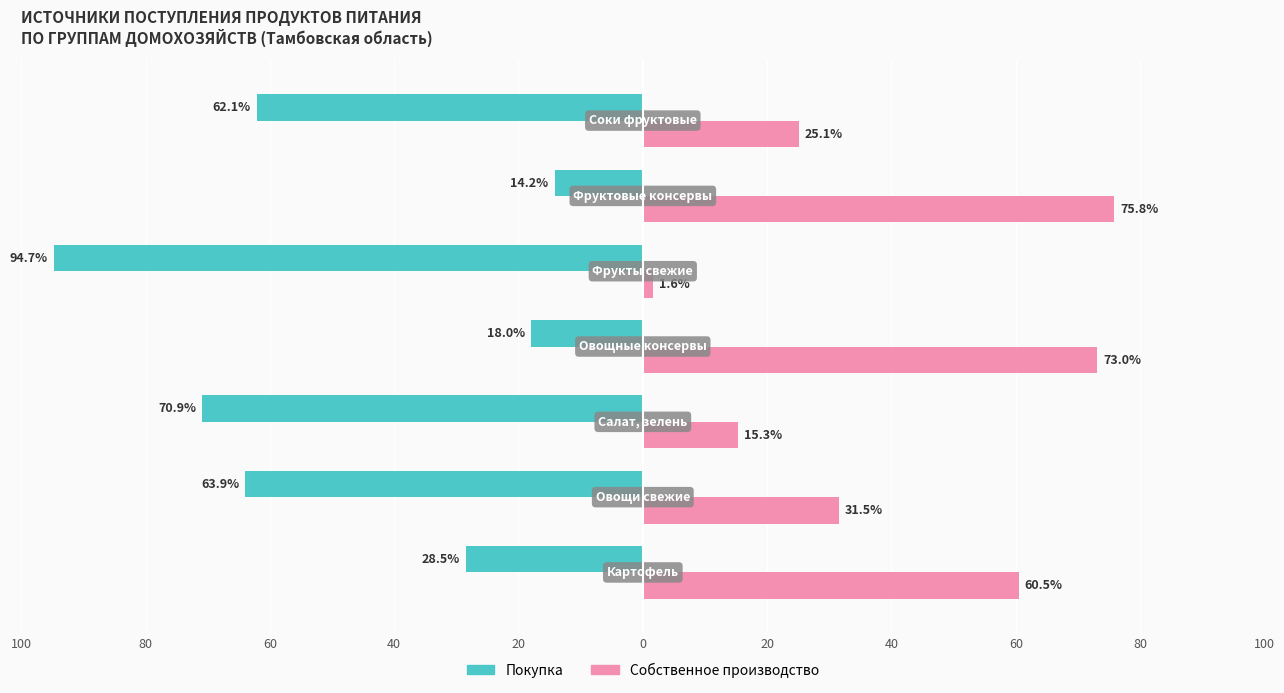

At how many categories does at least one series exceed 34?

7